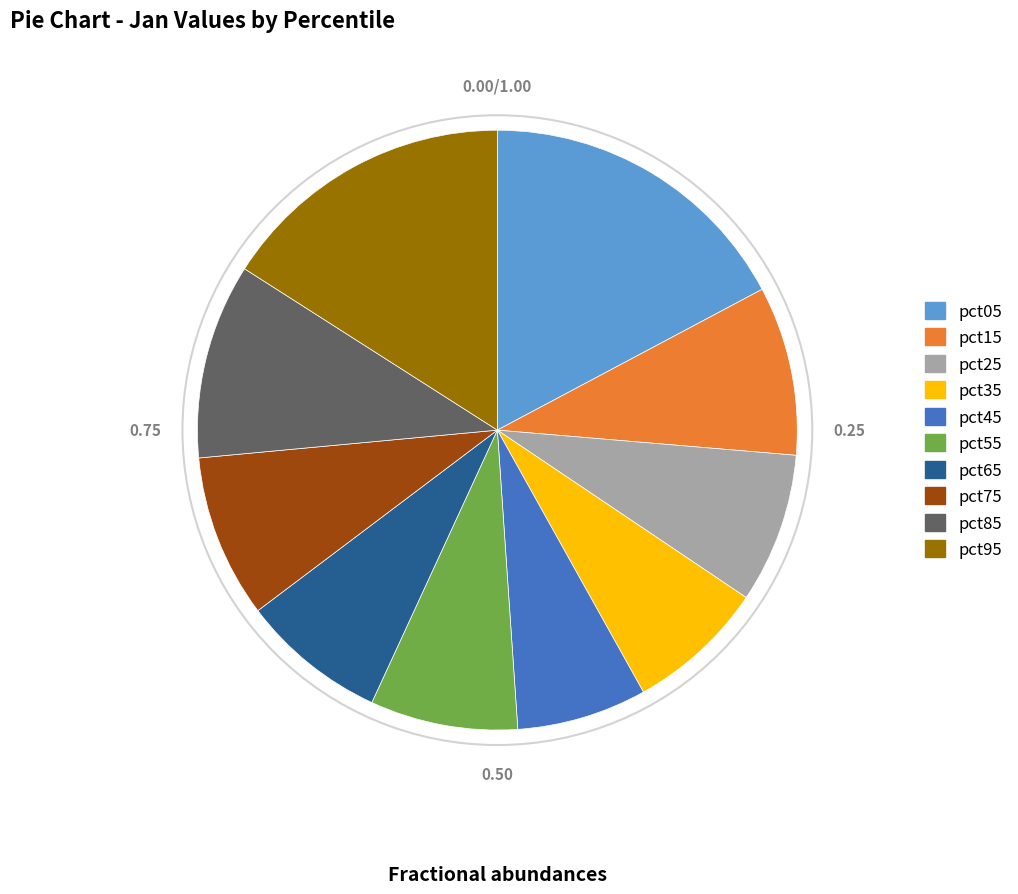

Which category has the biggest portion of the pie?

pct05